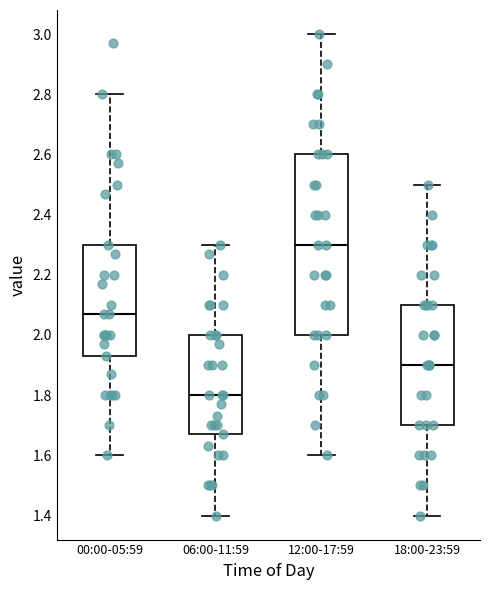

Comparing the boxes themselves (not the whiskers), which one is the tallest?

12:00-17:59